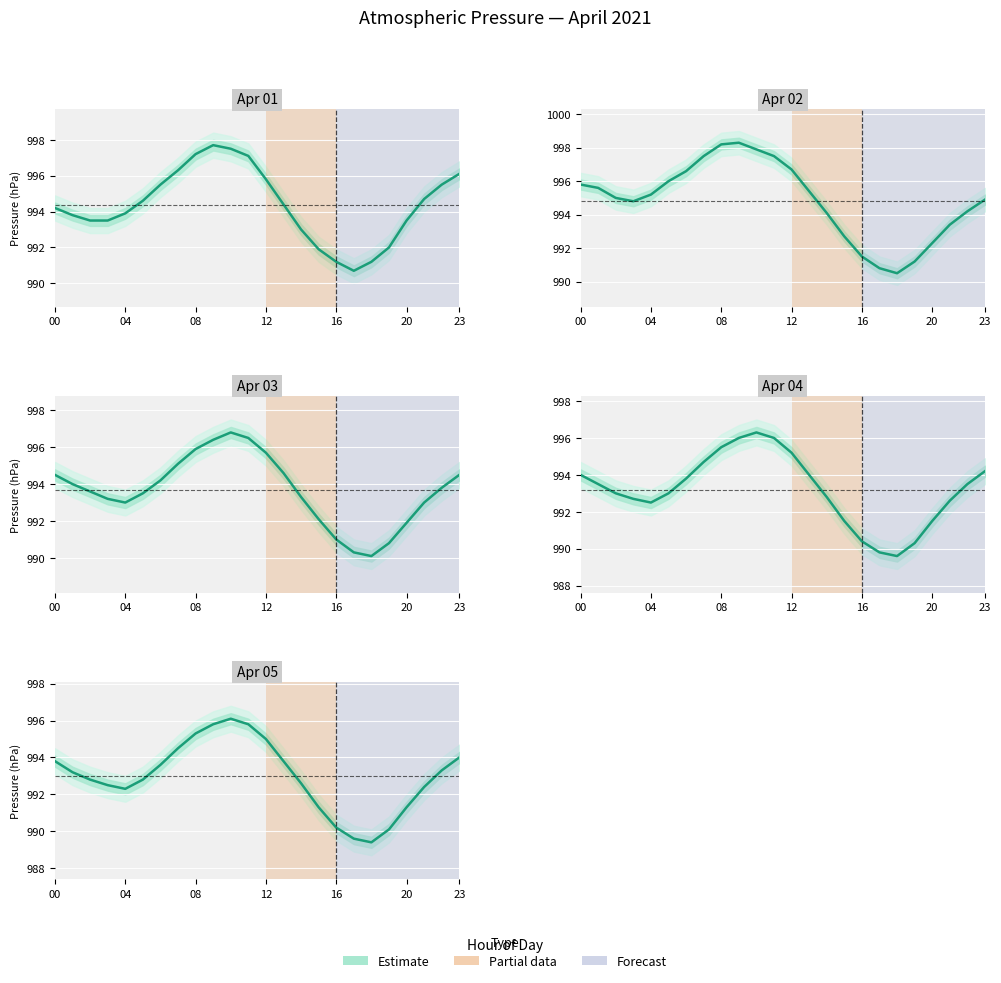

Which has a higher value, 23 or 16?

23